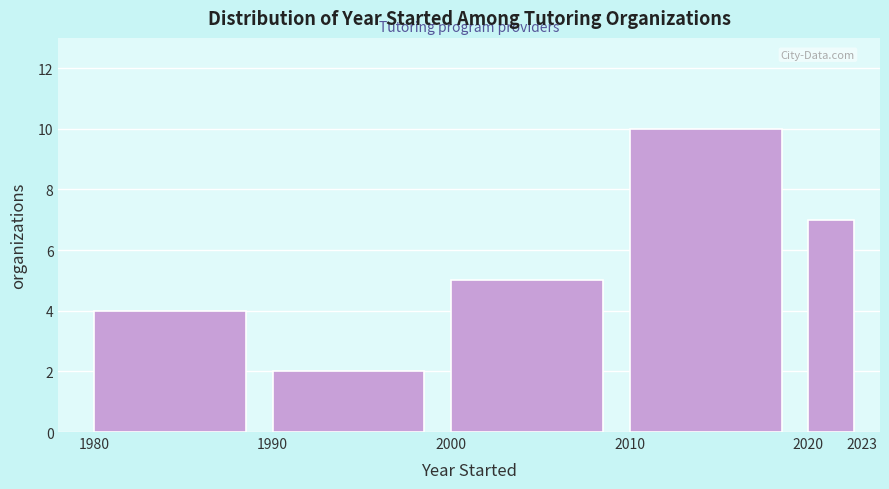

Which range on the x-axis has the tallest bar?

2010 to 2020